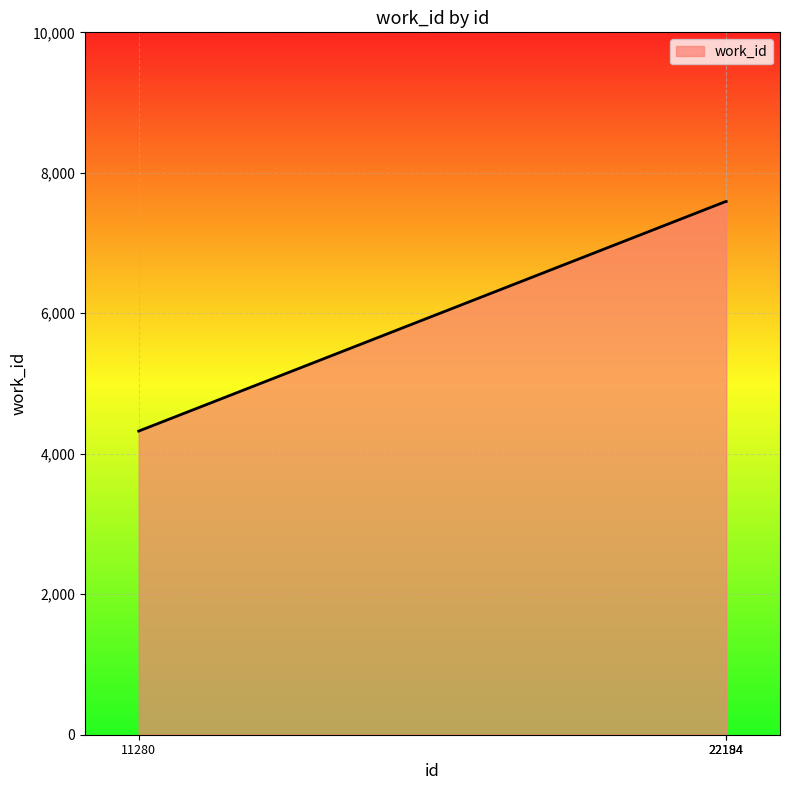

What is the difference between the maximum and minimum values?

3268